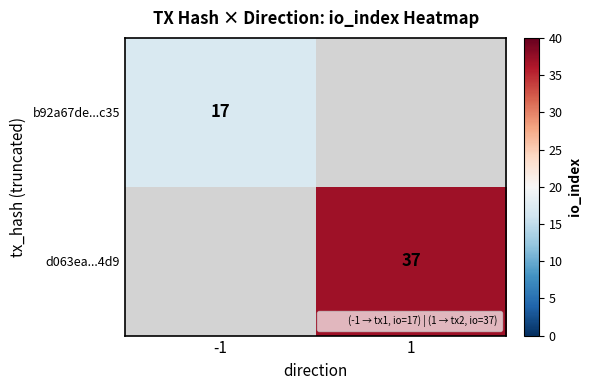

Rank the series by their average value, from highest to lowest.

b92a67de...c35, d063ea...4d9